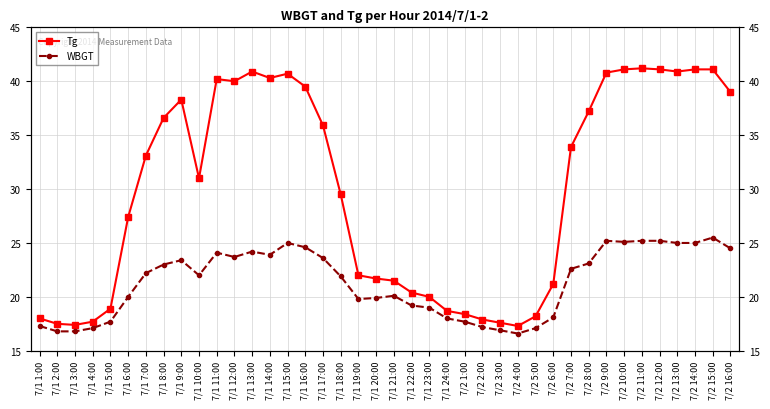

What is the label of the 3rd point from the left?

7/1 3:00